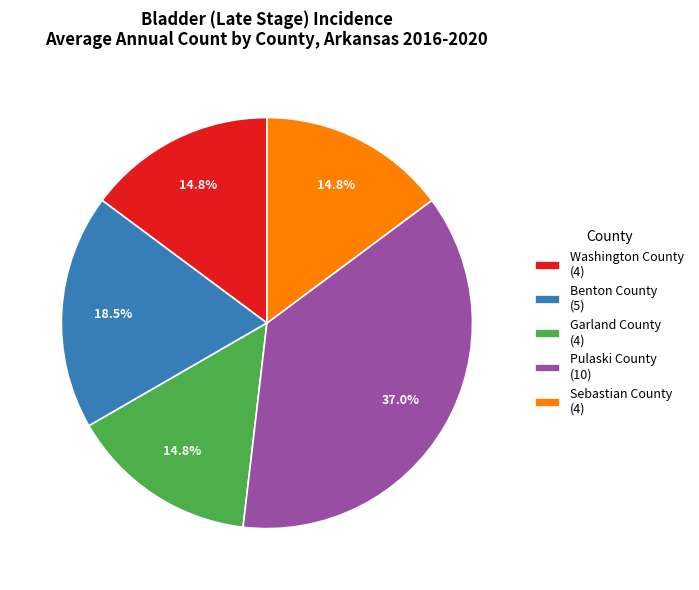

Between Pulaski County and Benton County, which is larger?

Pulaski County